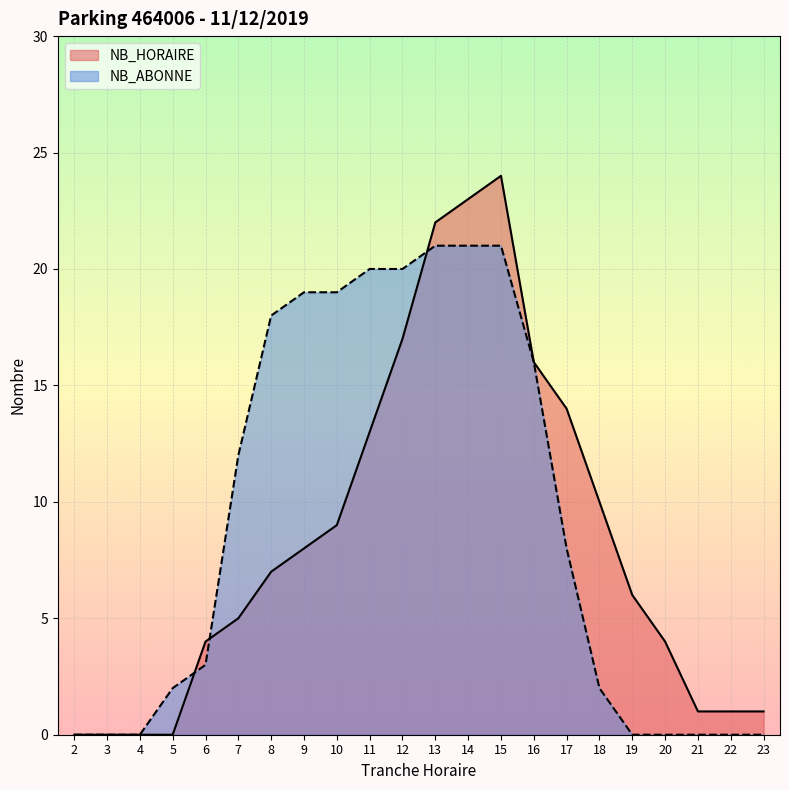

Where does the NB_ABONNE series first go above 8?

7